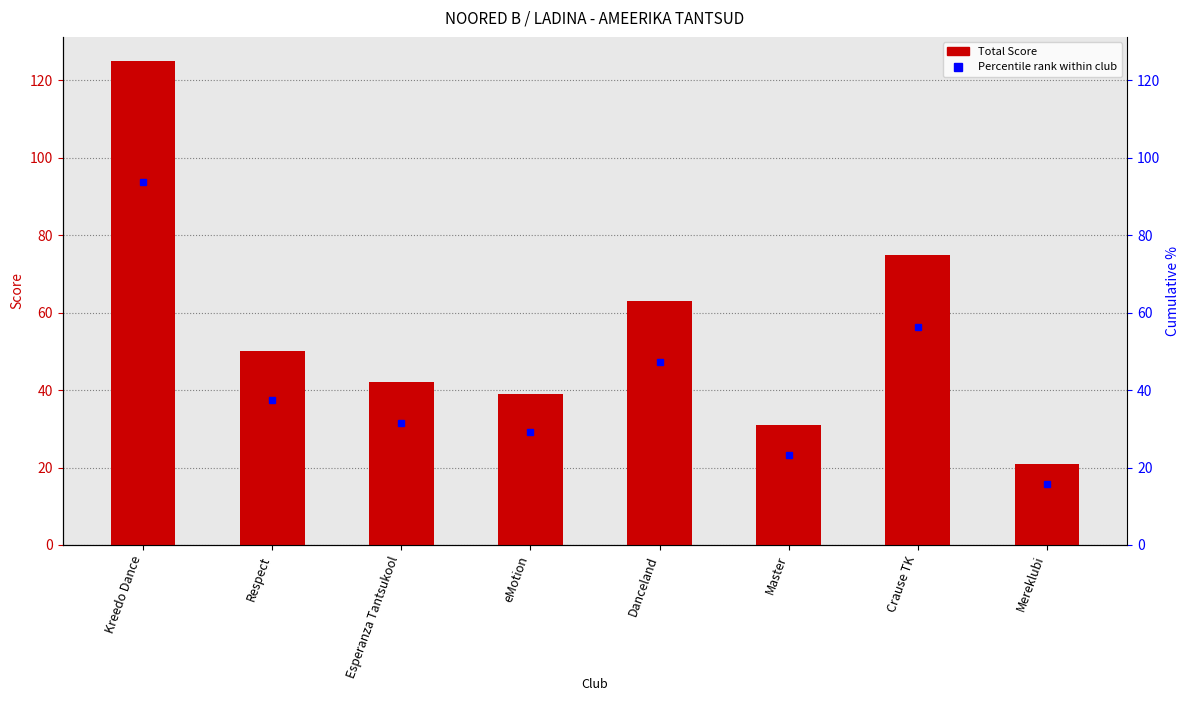

Reading right to left, transcribe all the data shown in this chart.

21	75	31	63	39	42	50	125